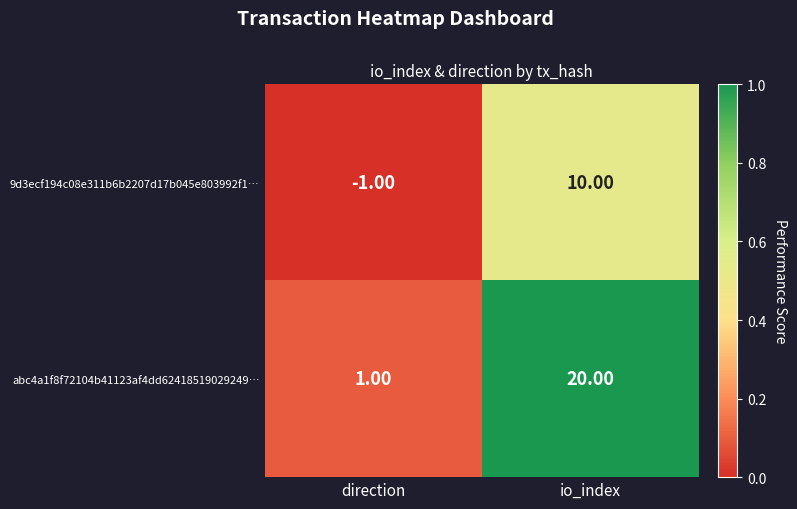

What is the difference between the maximum and minimum values in the 9d3ecf194c08e311b6b2207d17b045e803992f1… series?

11